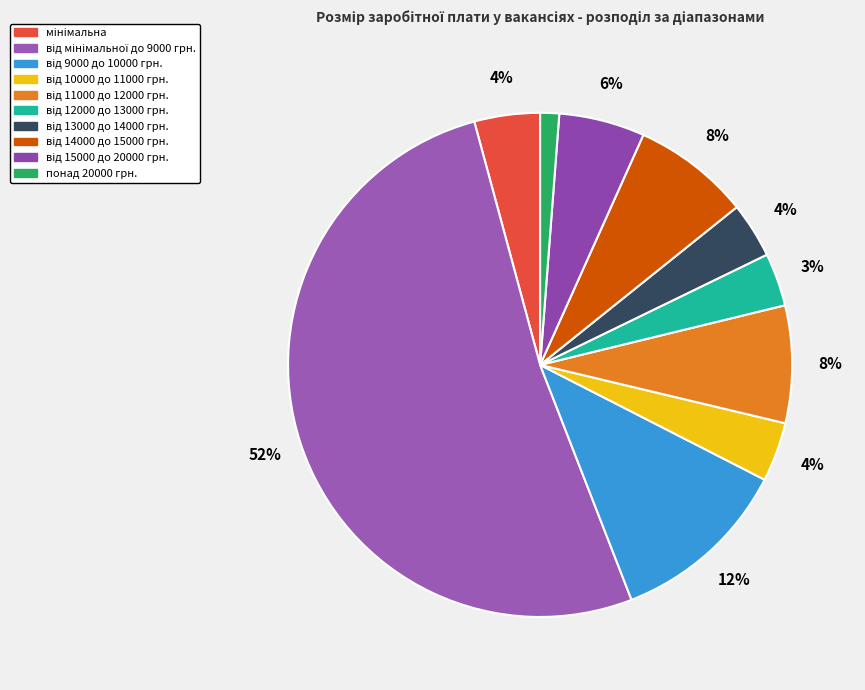

To the nearest percent, what is the combined percentage of від 10000 до 11000 грн. and від 15000 до 20000 грн.?

9%